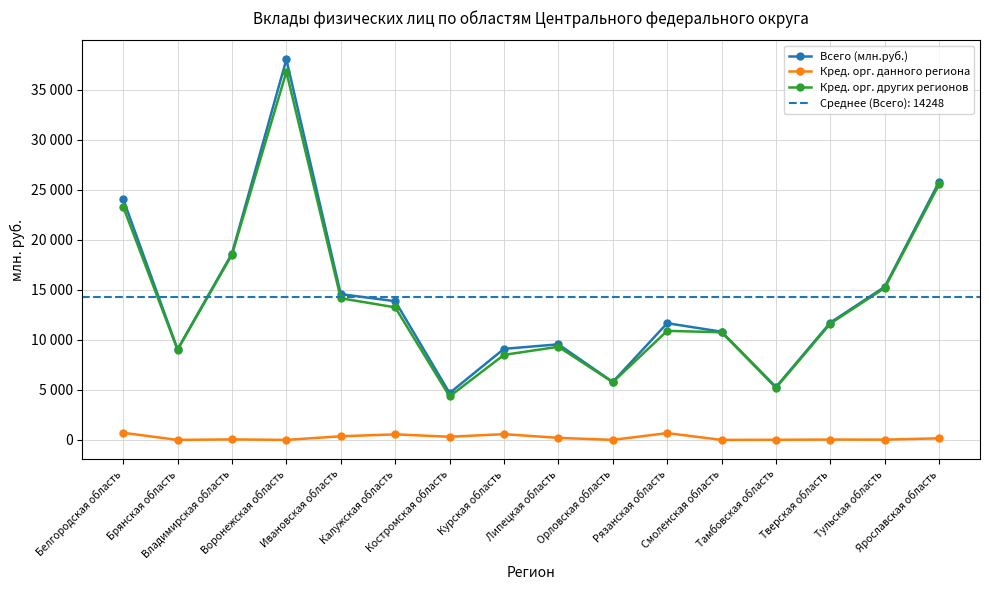

How many categories are shown in the chart?

16